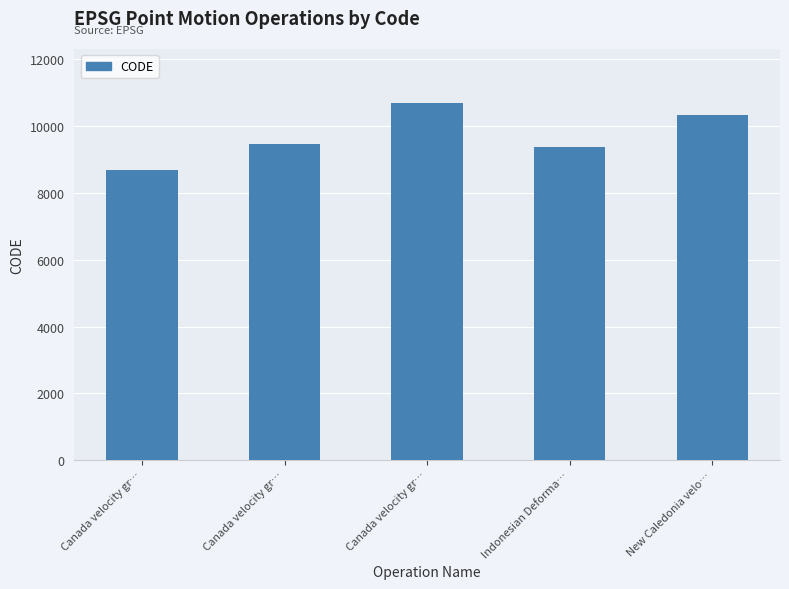

Reading right to left, list all the values displayed in this chart.

10323	9375	10707	9483	8676